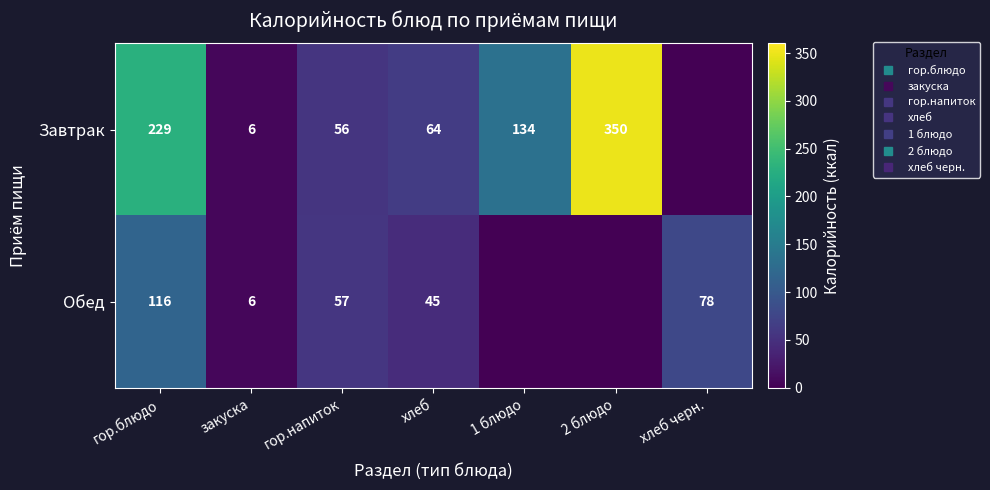

Which series changed the most between 1 блюдо and хлеб черн.?

Завтрак